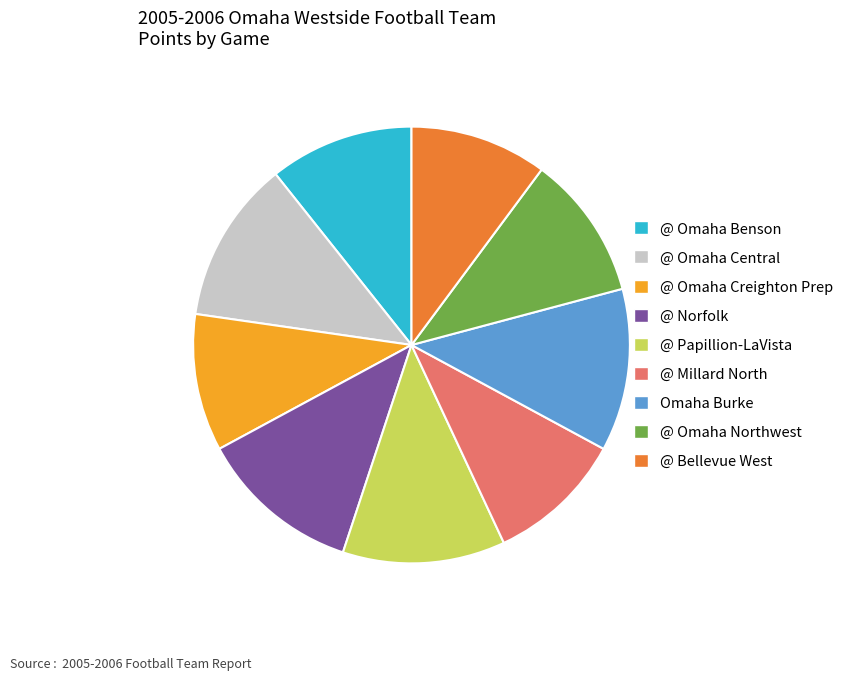

Does any single category account for the majority?

No